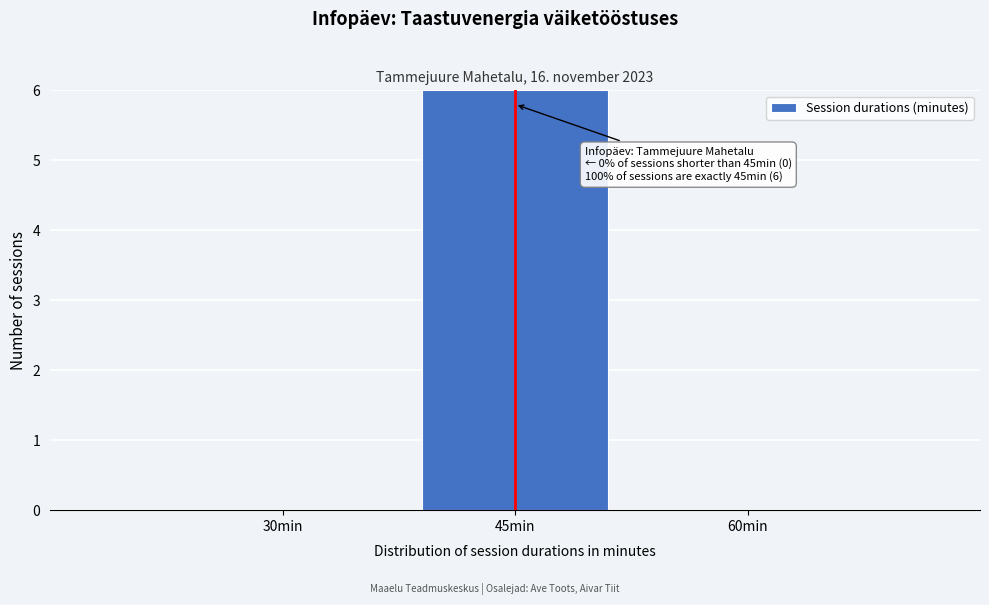

Reading left to right, list all the values displayed in this chart.

30min=0	45min=6	60min=0